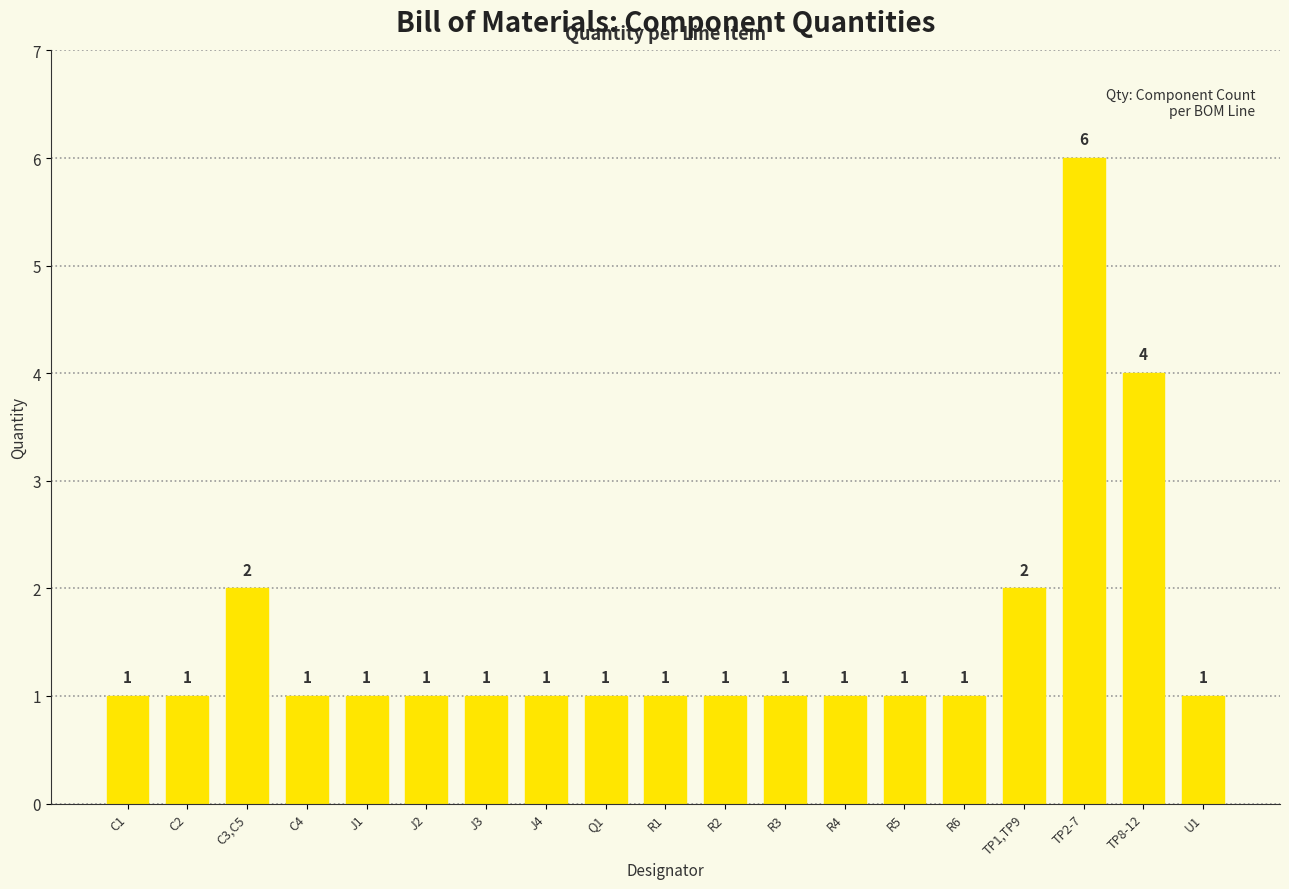

What is the difference between the maximum and minimum values?

5